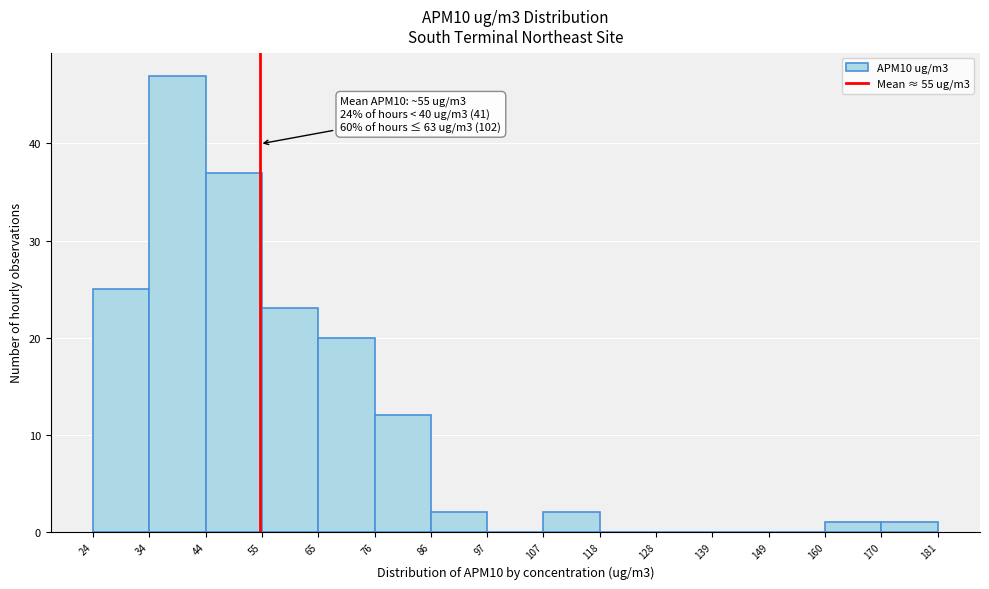

Which range on the x-axis has the tallest bar?

34 to 44